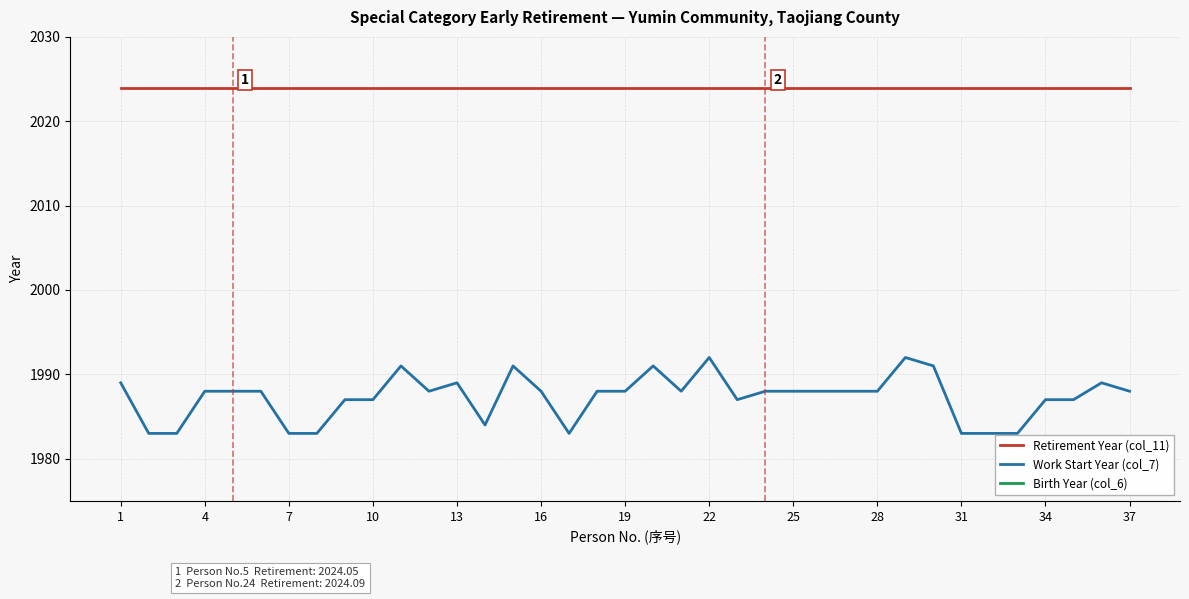

True or false: Retirement Year (col_11) has more than 0 interior local peaks.

False